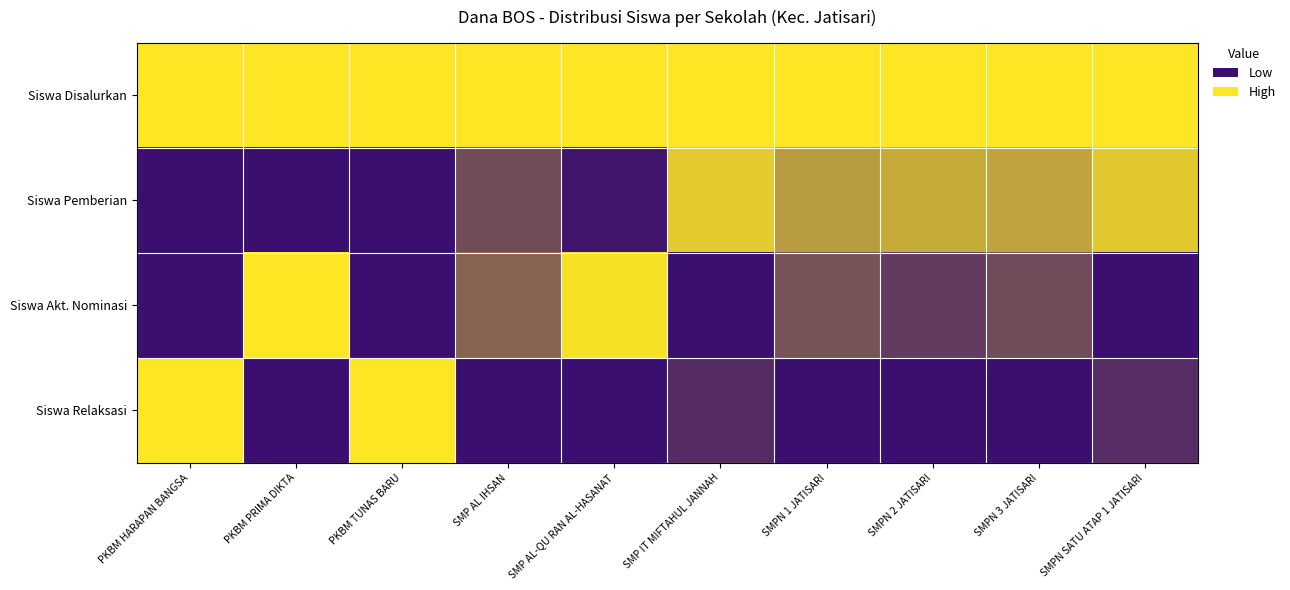

At how many categories does at least one series exceed 0?

10